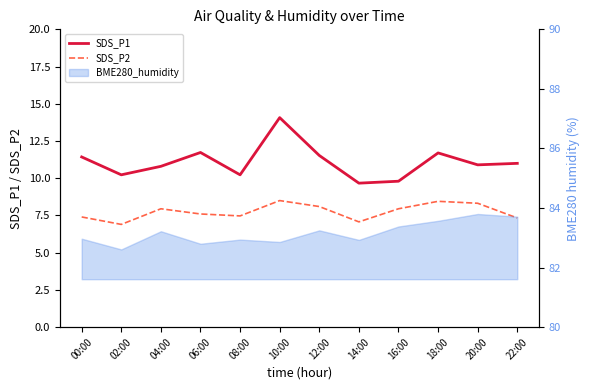

At which label does SDS_P2 first exceed 7?

00:00